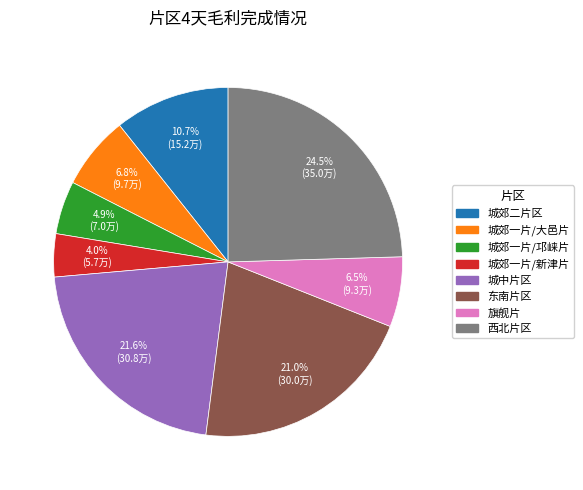

What portion of the pie excludes 旗舰片?

93.5%